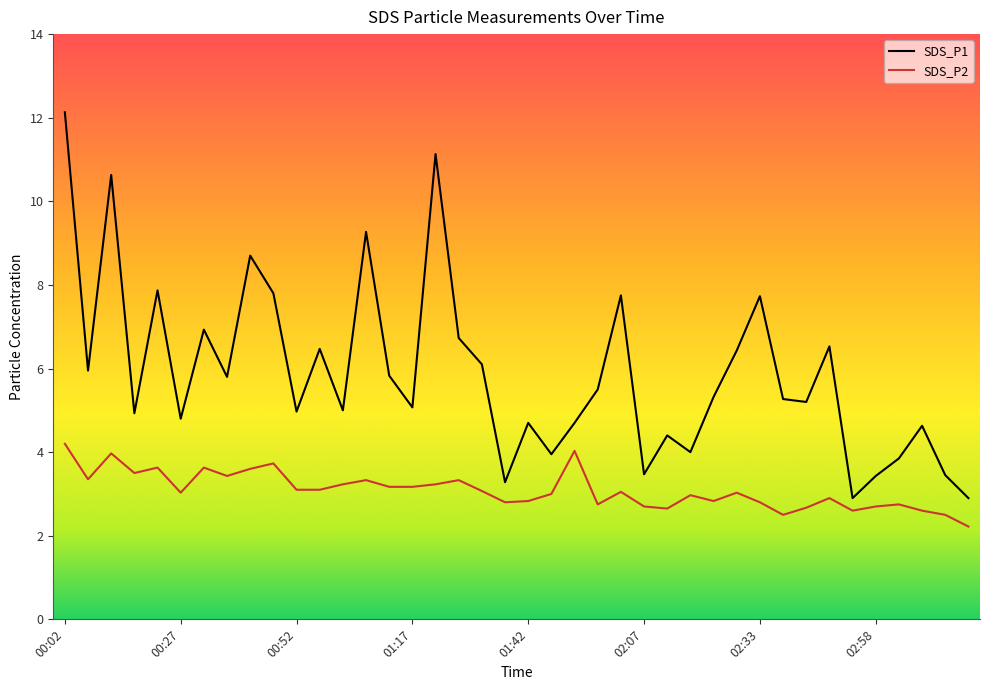

Which series has the largest range (max minus min)?

SDS_P1